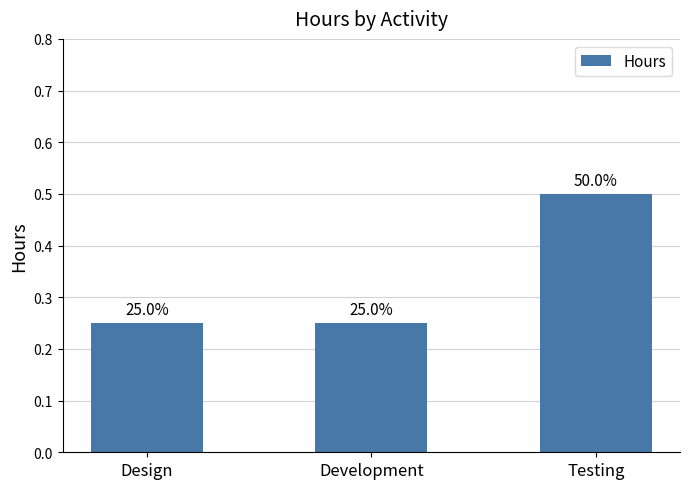

What is the average value?

0.3